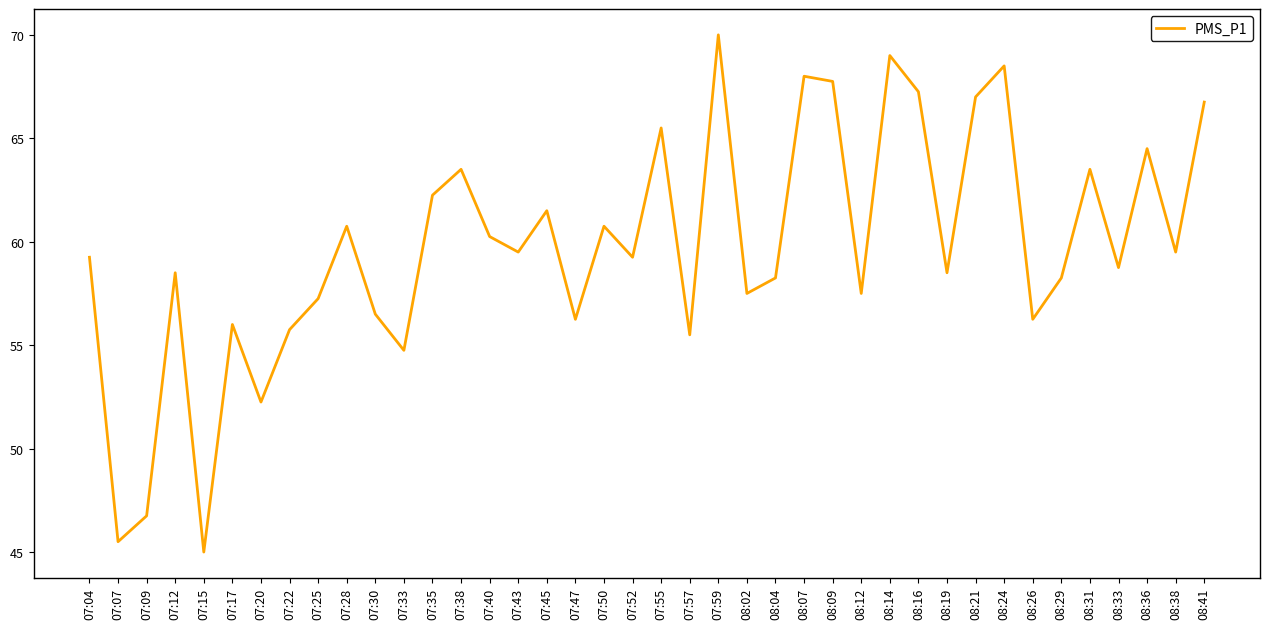

What is the average value?

59.7